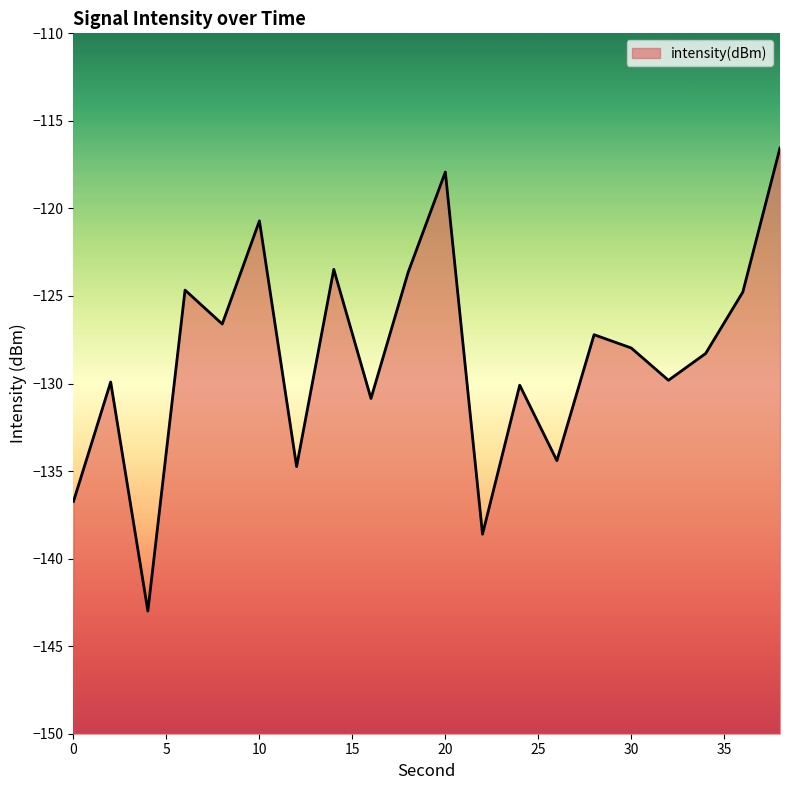

Where is the first local maximum?

2